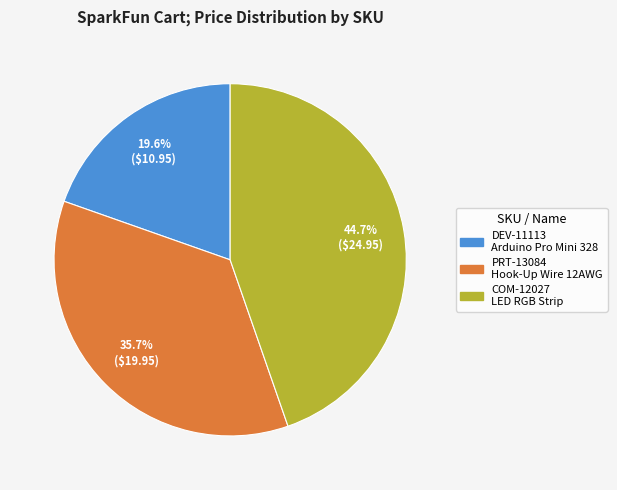

Is there a majority slice in this chart?

No